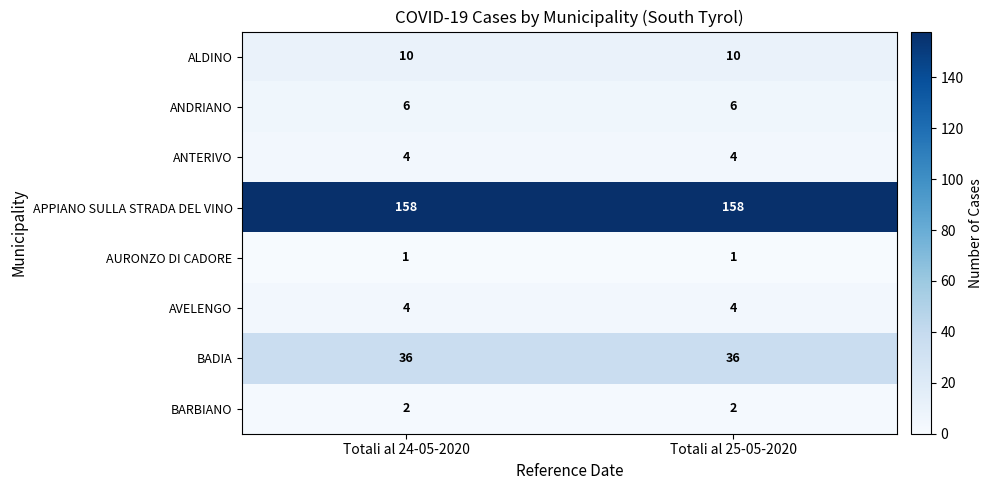

Is it true that AVELENGO equals 4 at Totali al 25-05-2020?

True